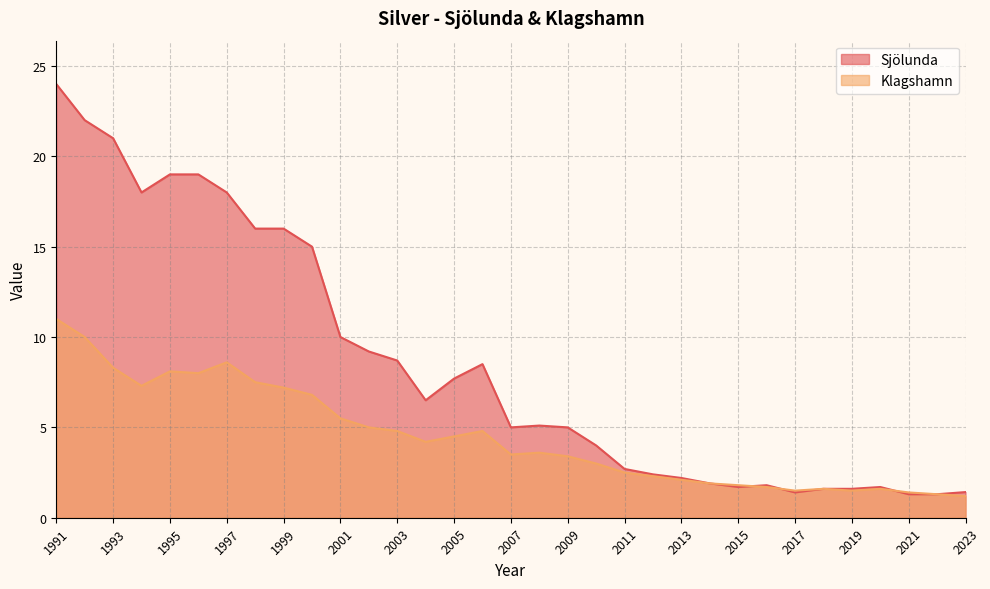

What is the difference between the Sjölunda values at 2011 and 2022?

1.4